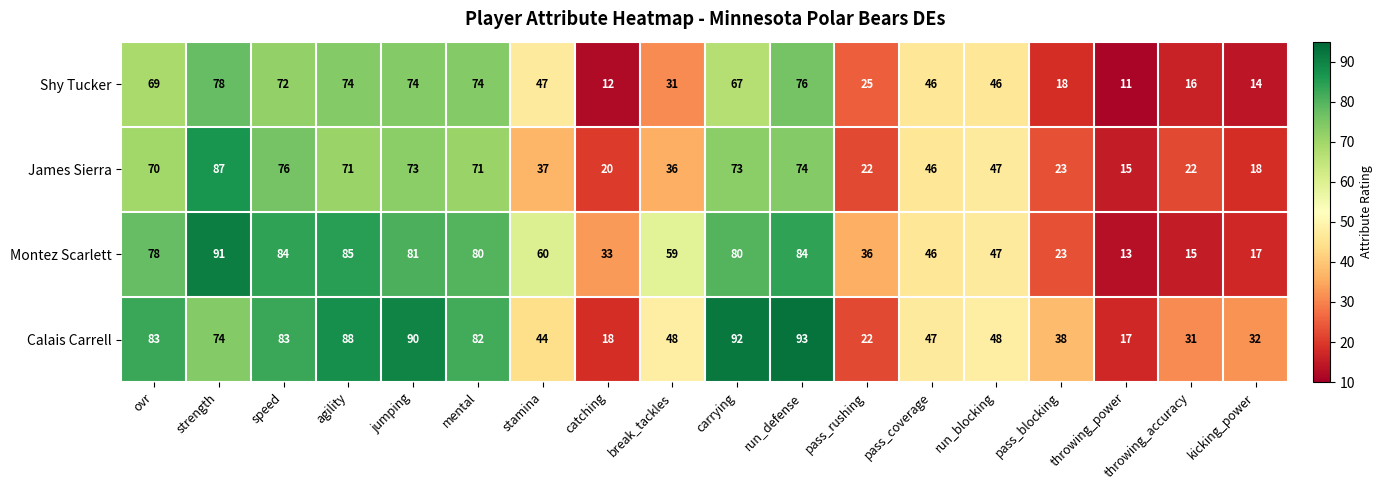

Read the James Sierra value at speed, to the nearest 10.

80